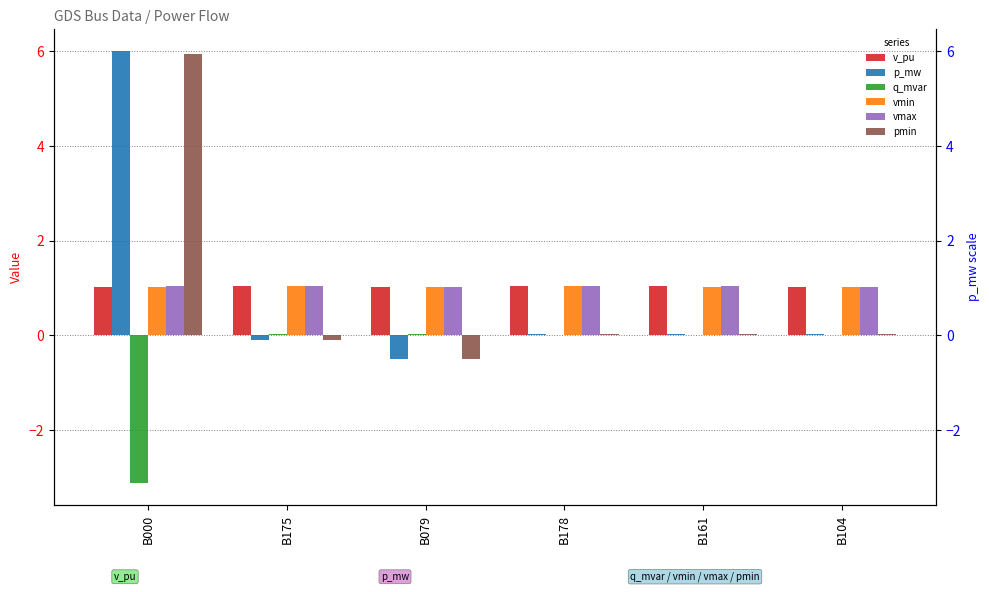

Reading left to right, what are all the values shown in this chart?

v_pu: B000=1.0	B175=1.0	B079=1.0	B178=1.0	B161=1.0	B104=1.0
p_mw: B000=6.0	B175=-0.1	B079=-0.5	B178=0.0	B161=0.0	B104=0.0
q_mvar: B000=-3.1	B175=0.0	B079=0.0	B178=0.0	B161=0.0	B104=0.0
vmin: B000=1.0	B175=1.0	B079=1.0	B178=1.0	B161=1.0	B104=1.0
vmax: B000=1.0	B175=1.0	B079=1.0	B178=1.0	B161=1.0	B104=1.0
pmin: B000=5.9	B175=-0.1	B079=-0.5	B178=0.0	B161=0.0	B104=0.0